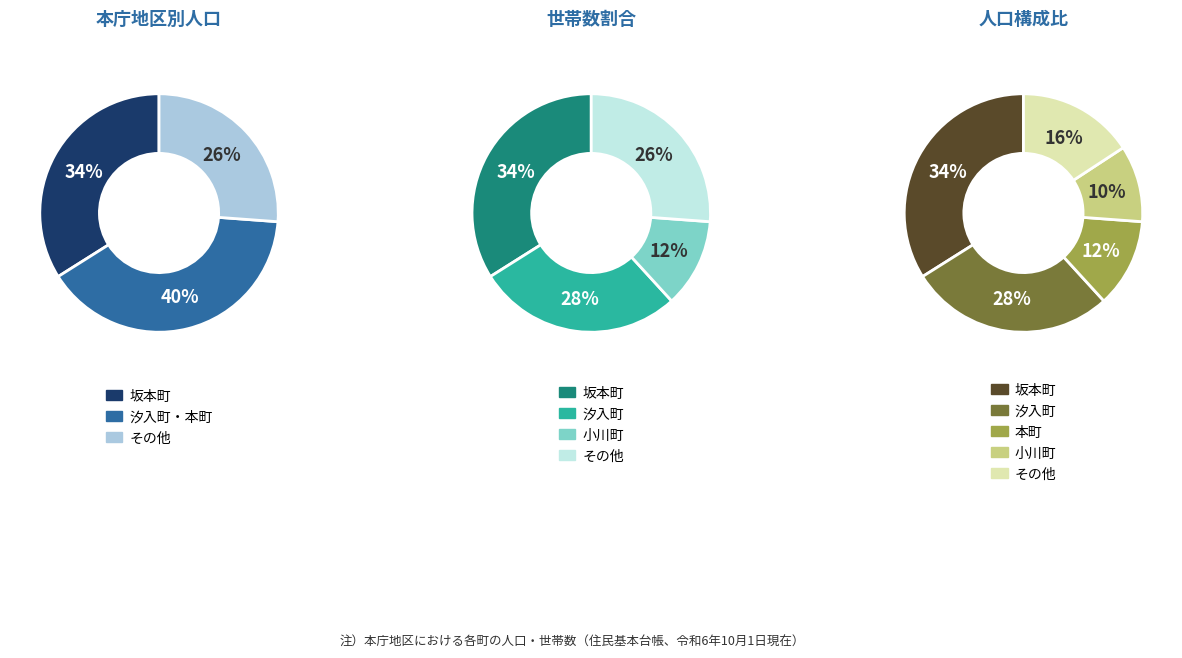

Combined, do 坂本町 and 汐入町 account for over 50%?

Yes